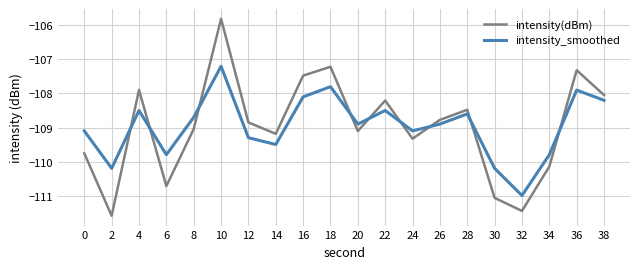

The value of intensity(dBm) at 34 is -169.8. True or false?

False